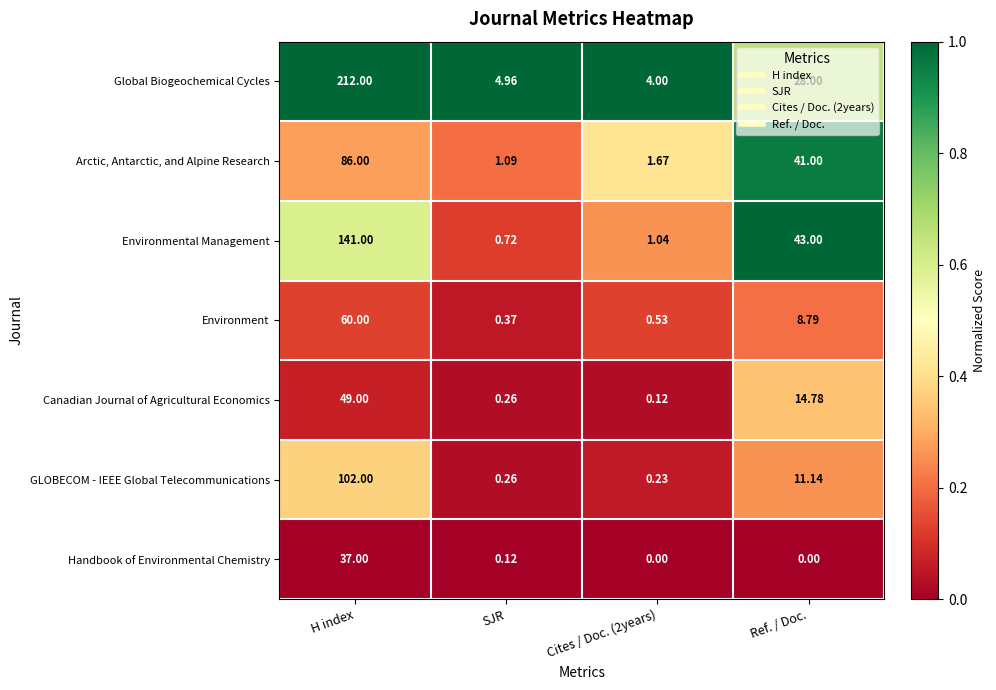

At which label does GLOBECOM - IEEE Global Telecommunications first exceed 11?

H index